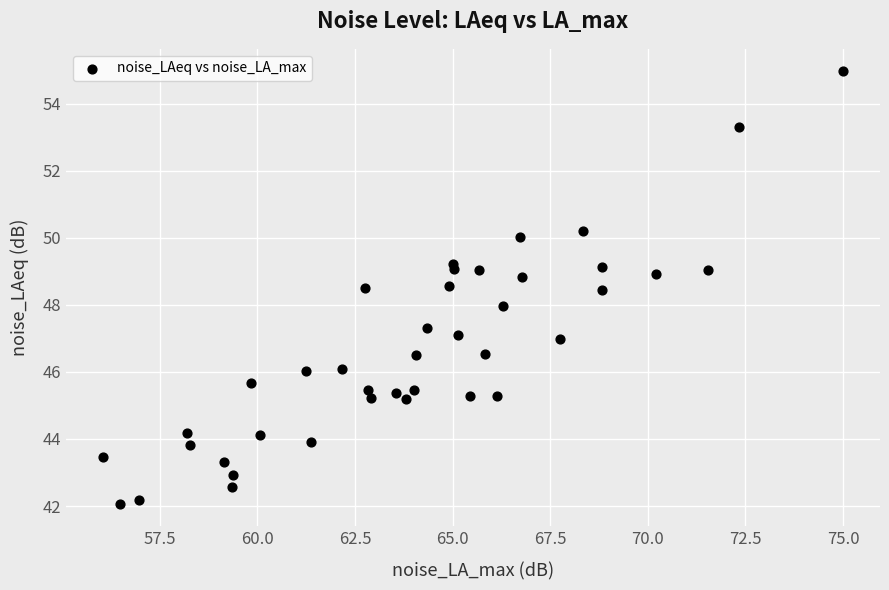

What is the range of X values (max minus min)?

19.0